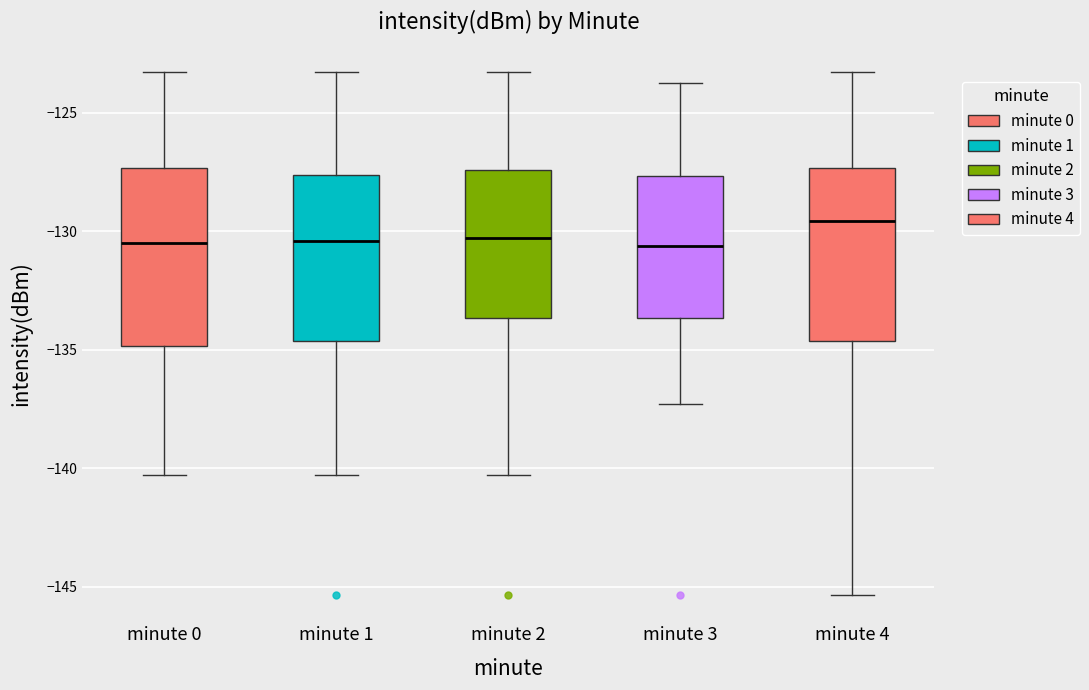

Reading left to right, transcribe this box plot: for each box, give where its median line is, the range the box spans, and where its two whiskers end, as read against the y-axis. The values are not printed on the chart, so give them approximately, as read against the axis.

minute 0: median -130.5, box -135.0 to -127.5, whiskers -140.5 to -123.5
minute 1: median -130.5, box -134.5 to -127.5, whiskers -140.5 to -123.5
minute 2: median -130.5, box -133.5 to -127.5, whiskers -140.5 to -123.5
minute 3: median -130.5, box -133.5 to -127.5, whiskers -137.5 to -123.5
minute 4: median -129.5, box -134.5 to -127.5, whiskers -145.5 to -123.5